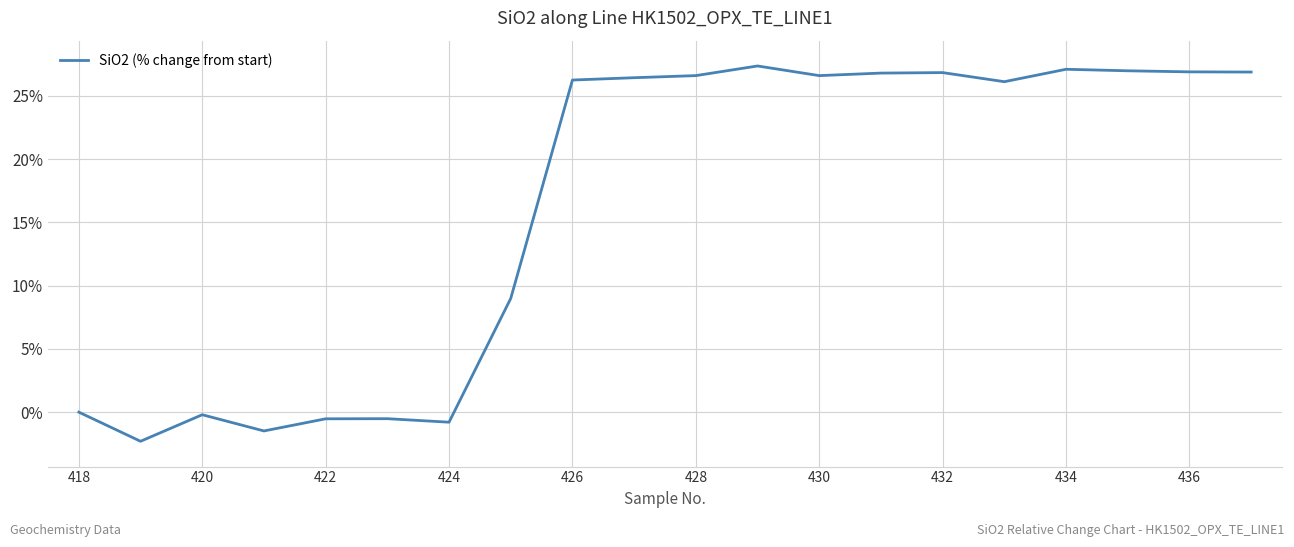

What is the minimum value shown in the chart?

-2.3